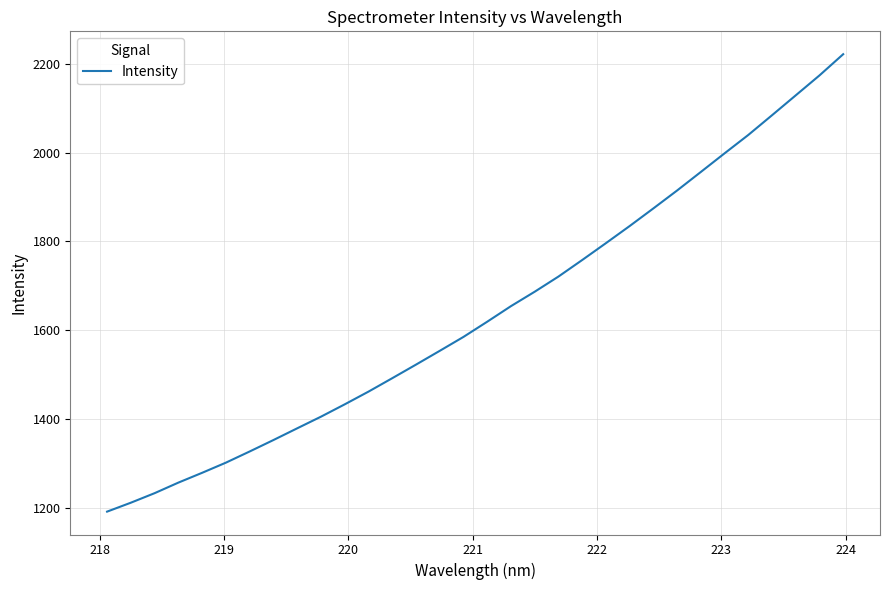

What is the greatest value displayed?

2221.9